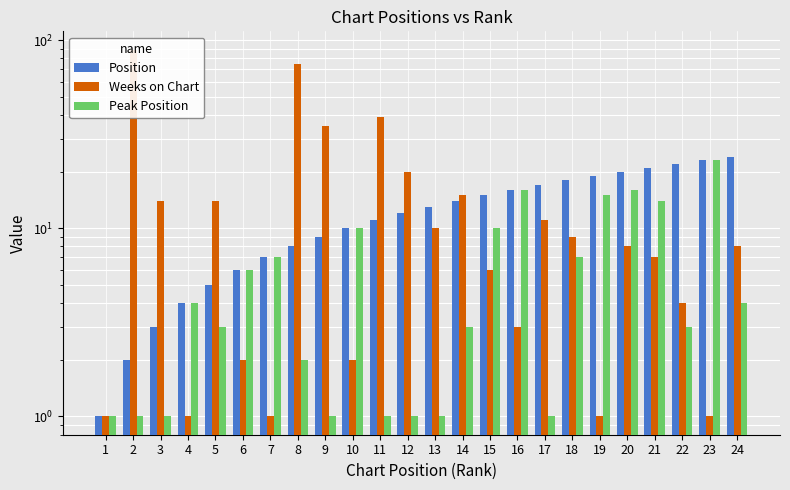

At which category is the sum across all series the highest?

2